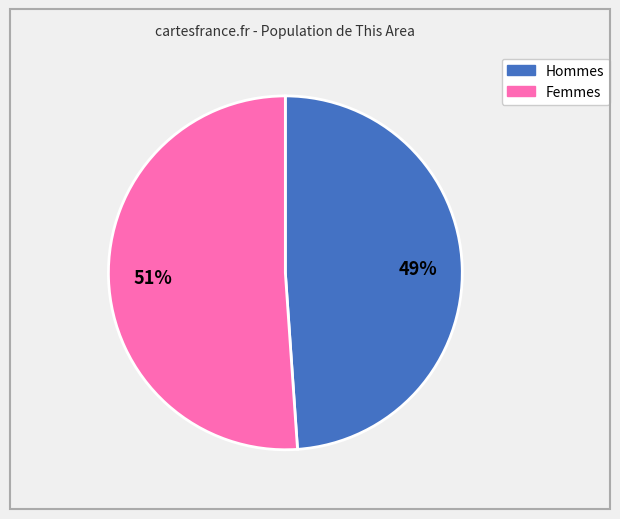

Does any single category account for the majority?

Yes